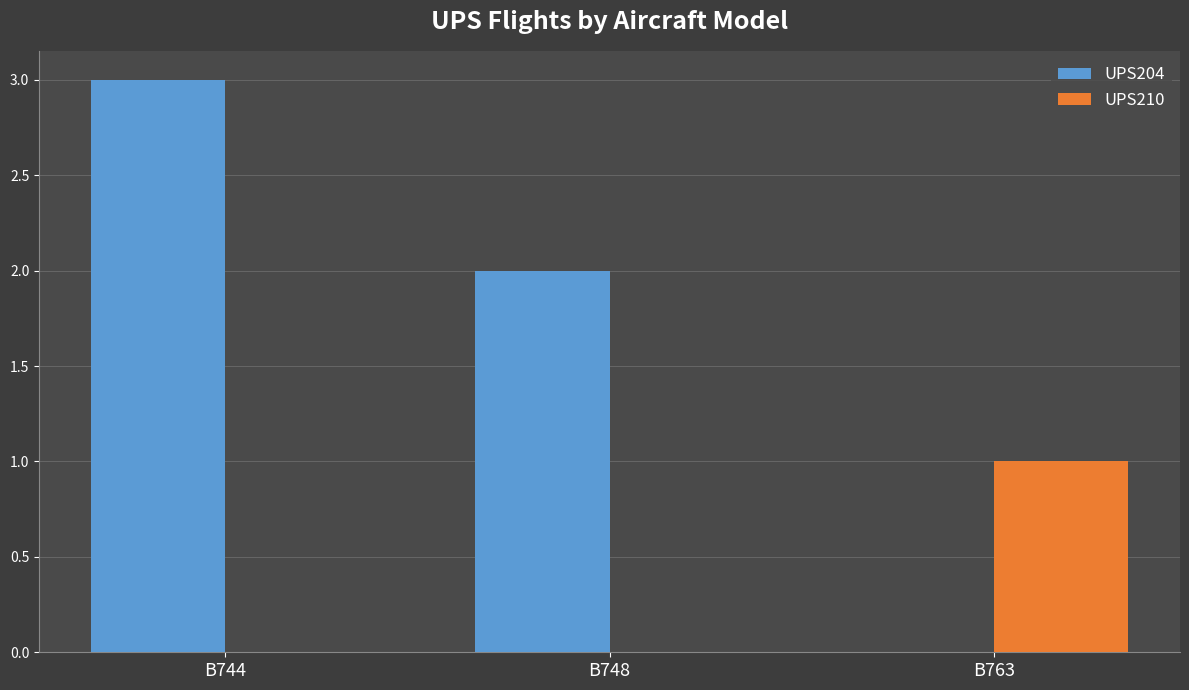

What is the highest value of the UPS210 series?

1